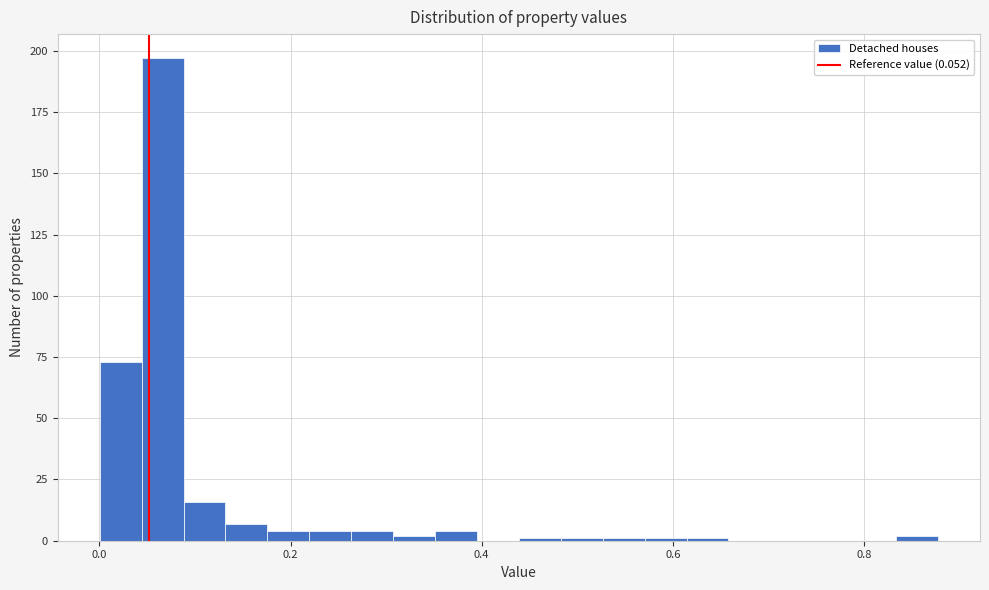

Around what value on the x-axis is the tallest bar? Give the approximate position of its centre, as read against the axis.

0.06